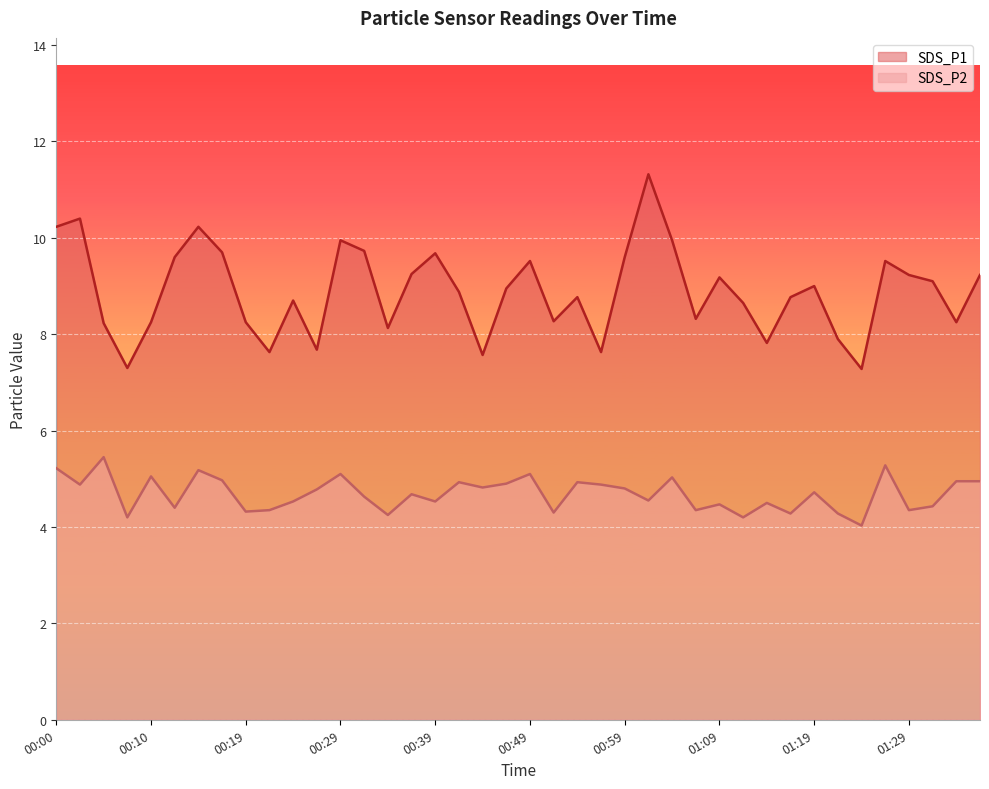

The SDS_P2 series shows 4.8 at 00:44. True or false?

True